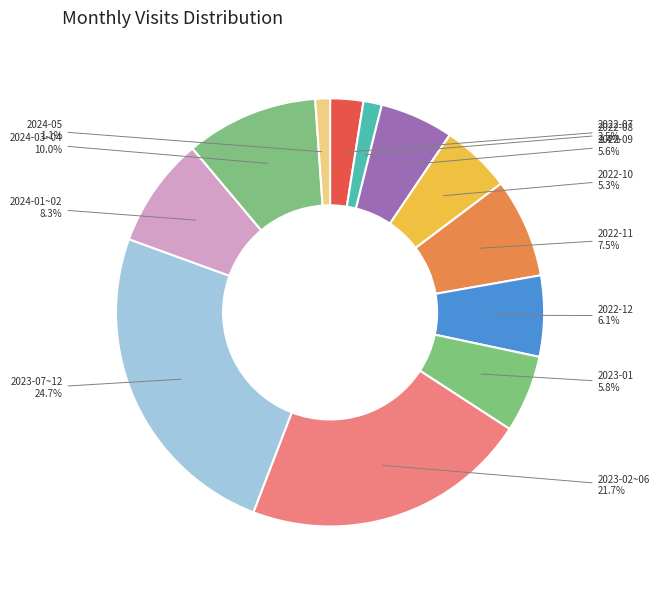

Does 2022-11 account for over 50% of the chart?

No